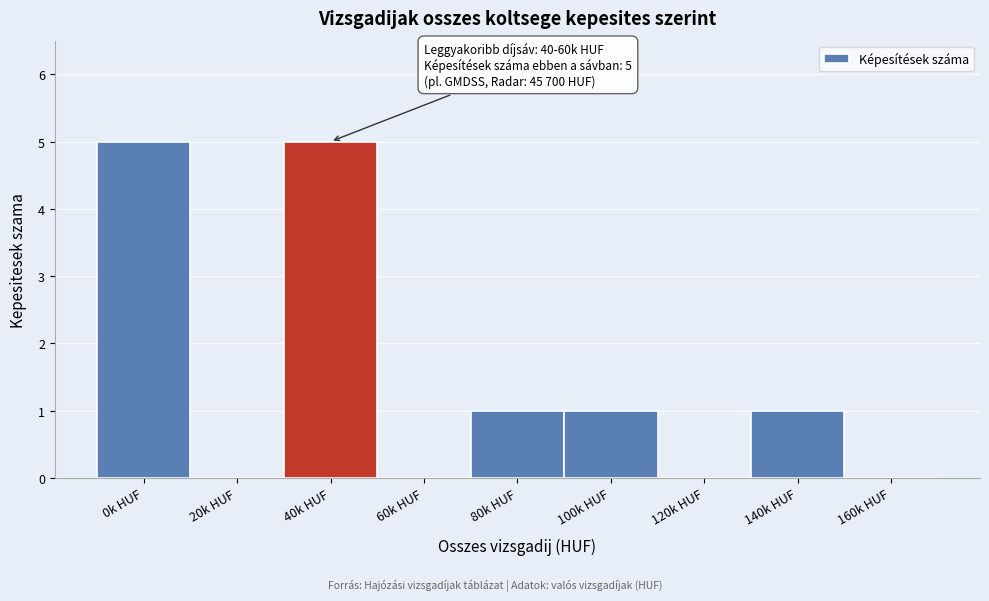

Reading left to right, extract all data points from this chart.

0k HUF=5	20k HUF=0	40k HUF=5	60k HUF=0	80k HUF=1	100k HUF=1	120k HUF=0	140k HUF=1	160k HUF=0